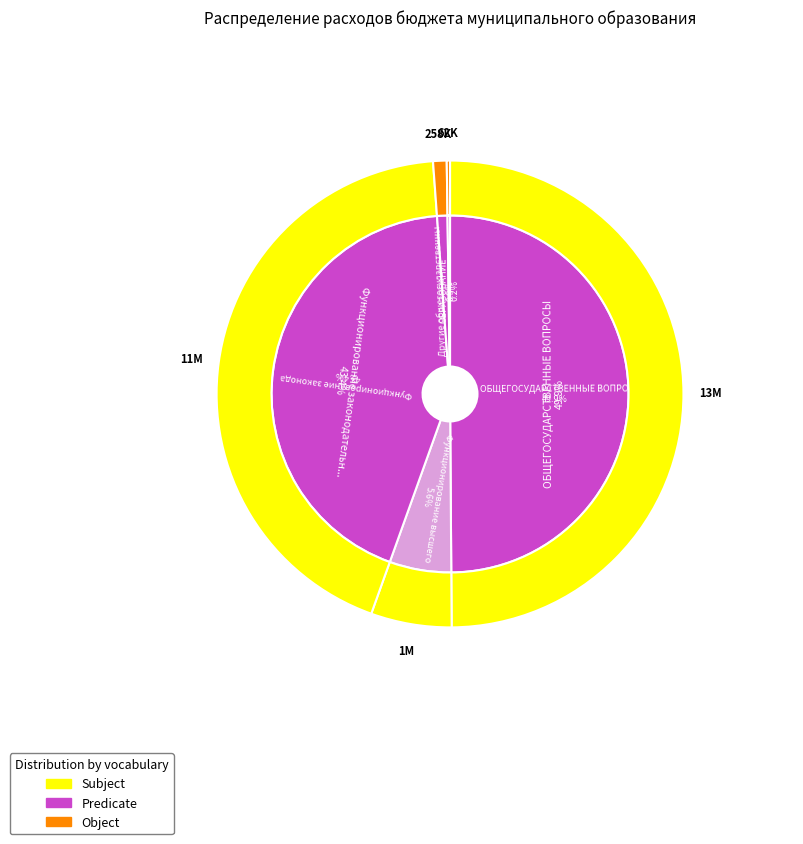

The Функционирование высшего должностного лица slice represents 6% of the pie. True or false?

True